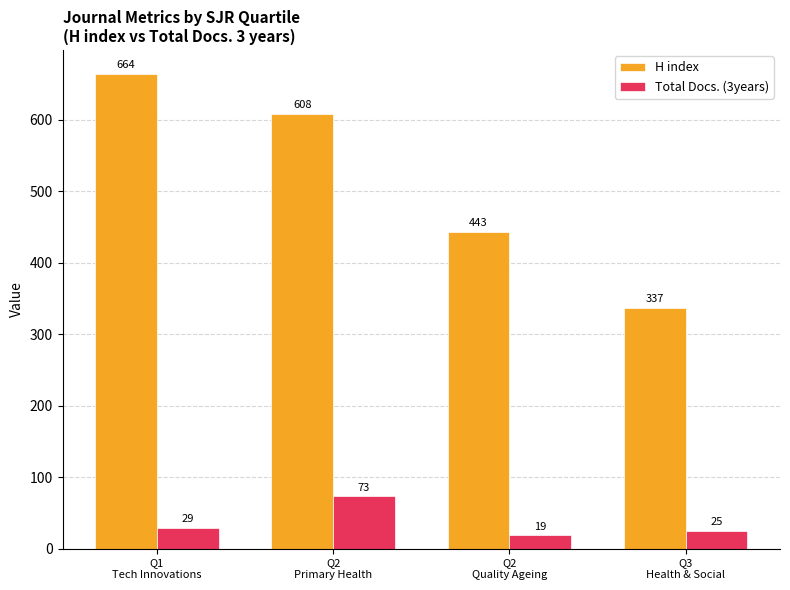

Which category has the lowest value in the H index series?

Q3
Health & Social